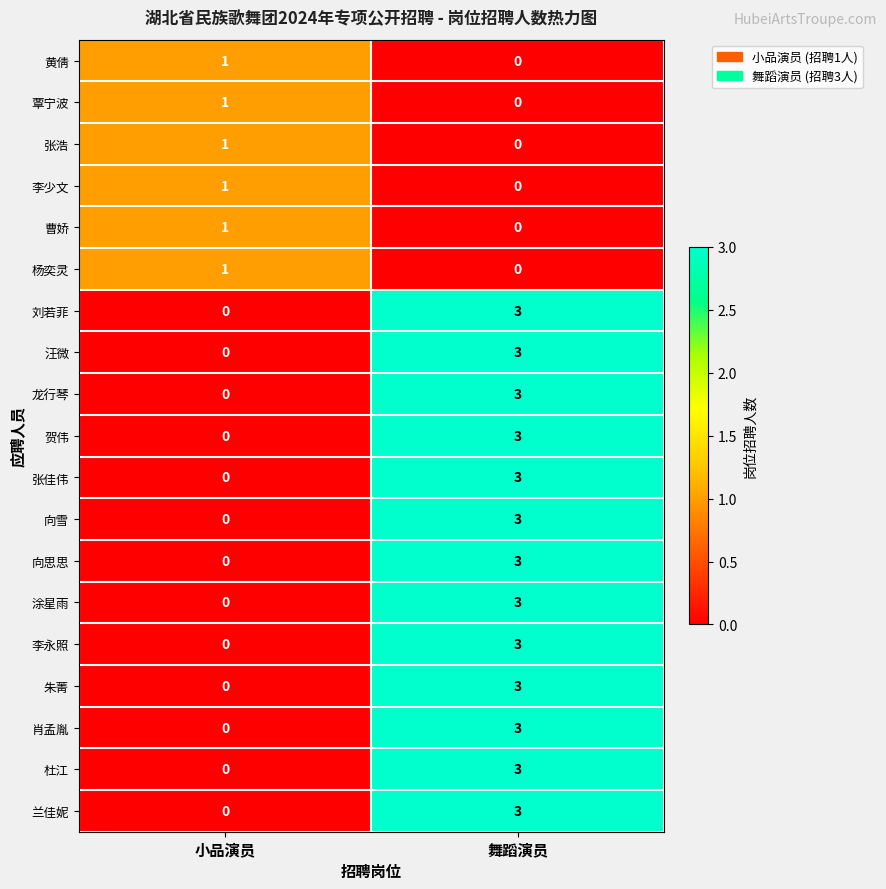

Rank the categories by 向雪 value from highest to lowest.

舞蹈演员, 小品演员